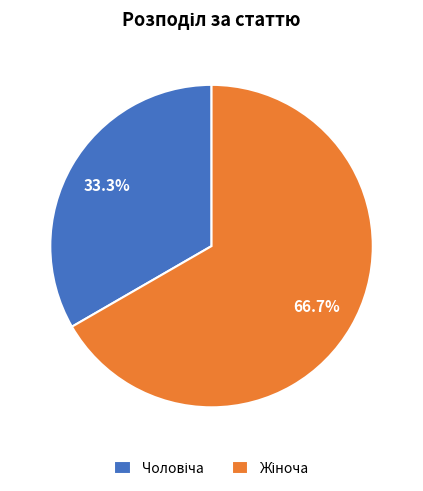

To the nearest percent, what is the average slice percentage?

50%